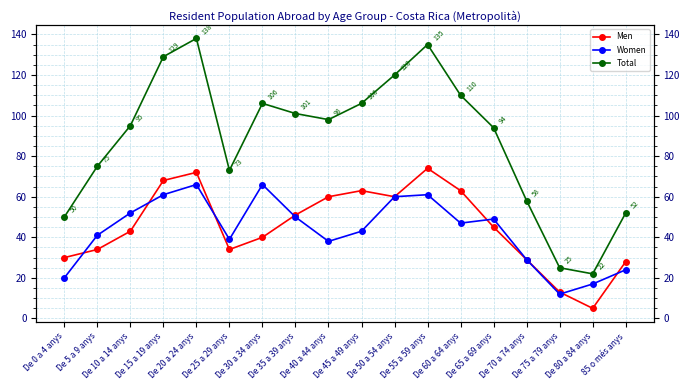

What is the total value across all series at De 40 a 44 anys?

196